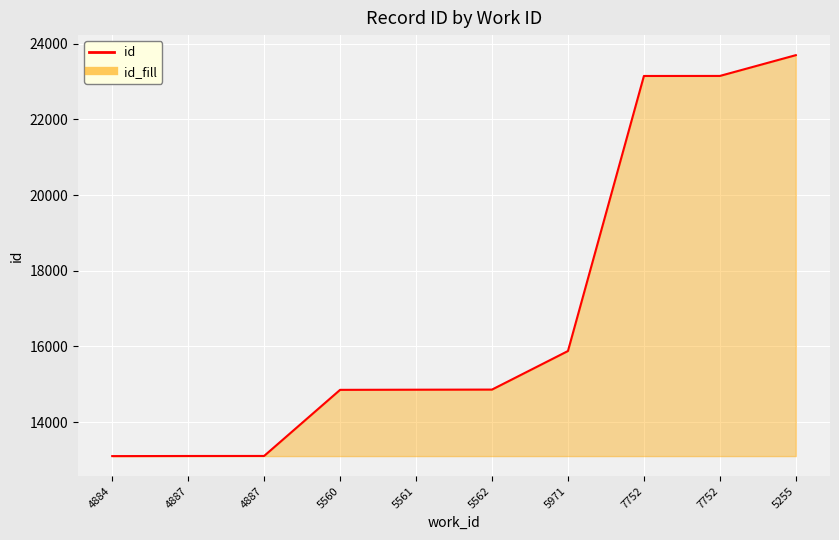

How many lines are shown in the chart?

1